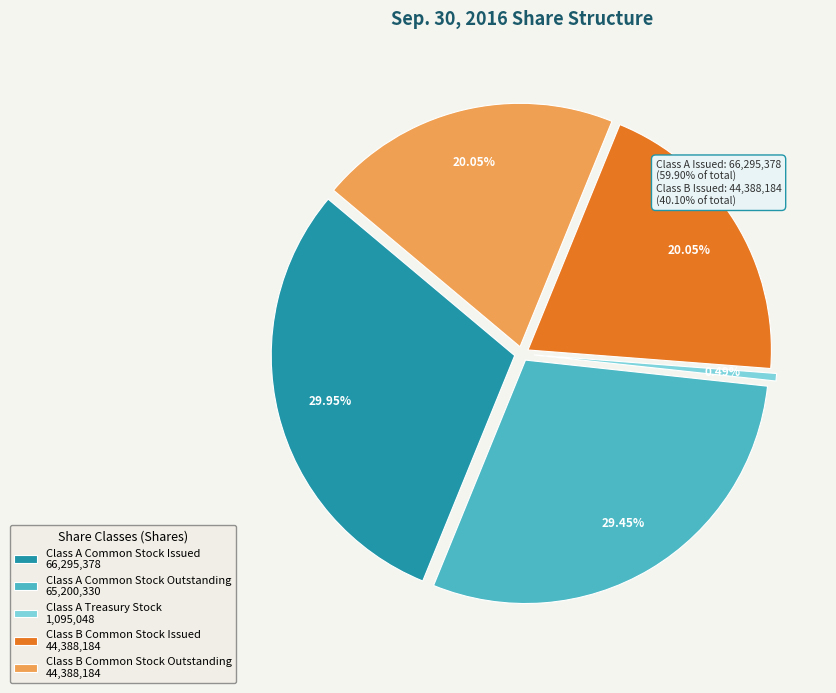

What percentage is NOT represented by Class B Common Stock Outstanding?

79.9%